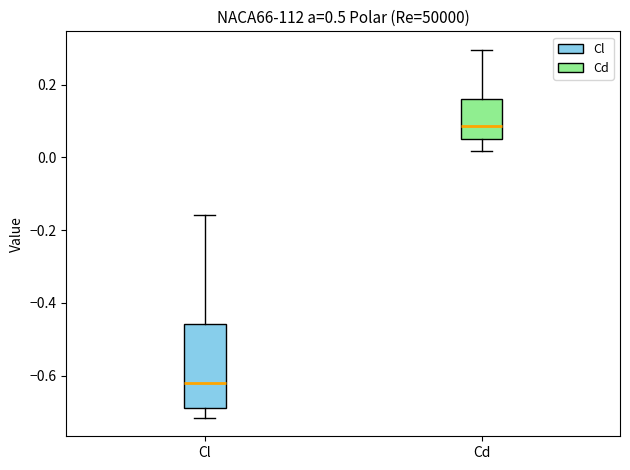

Reading left to right, read every box against the y-axis: the position of its median line, the range the box covers, and the ends of its whiskers. The values are not printed on the chart, so give them approximately, as read against the axis.

Cl: median -0.62, box -0.68 to -0.46, whiskers -0.72 to -0.16
Cd: median 0.08, box 0.04 to 0.16, whiskers 0.02 to 0.30